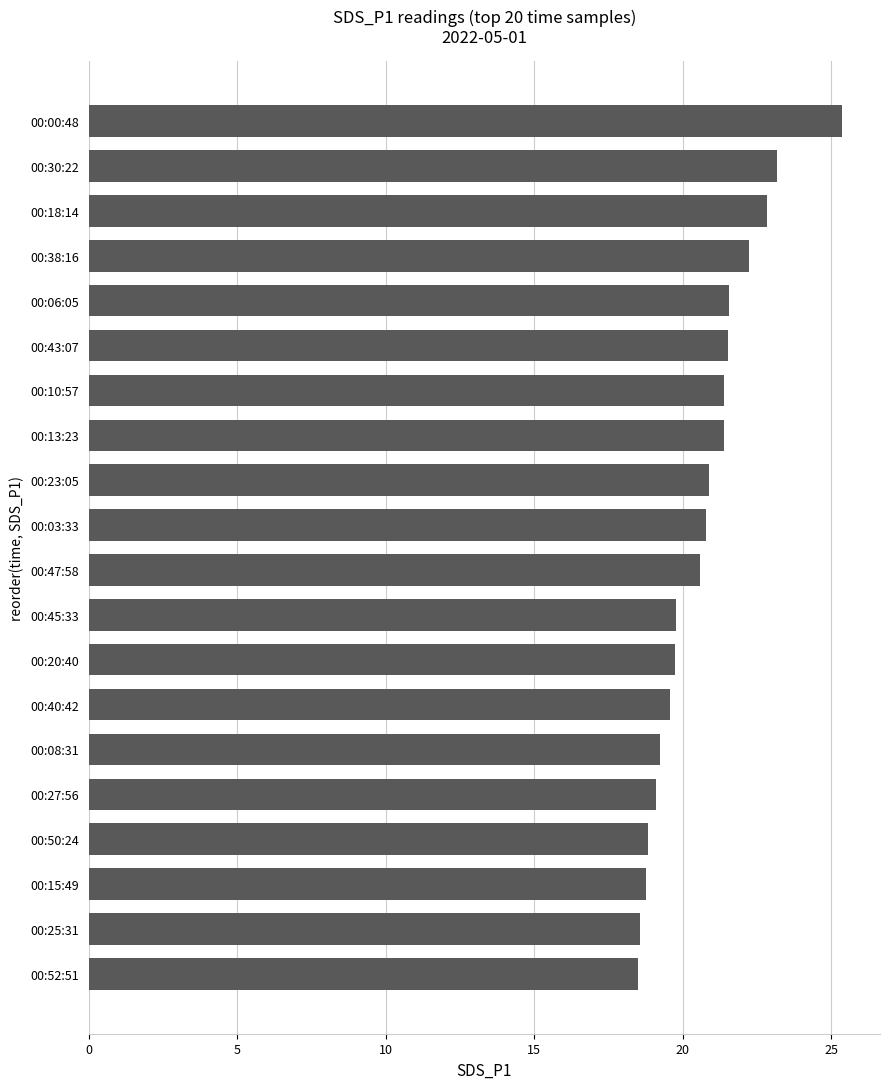

Between 00:25:31 and 00:23:05, which is larger?

00:23:05